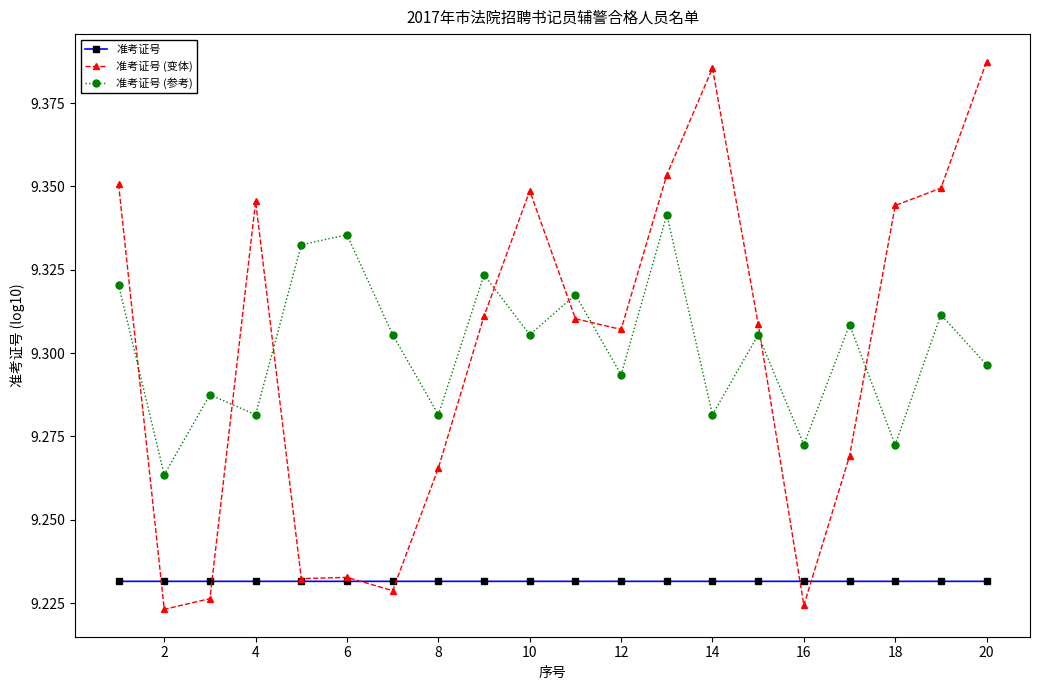

At how many categories does at least one series exceed 9?

20